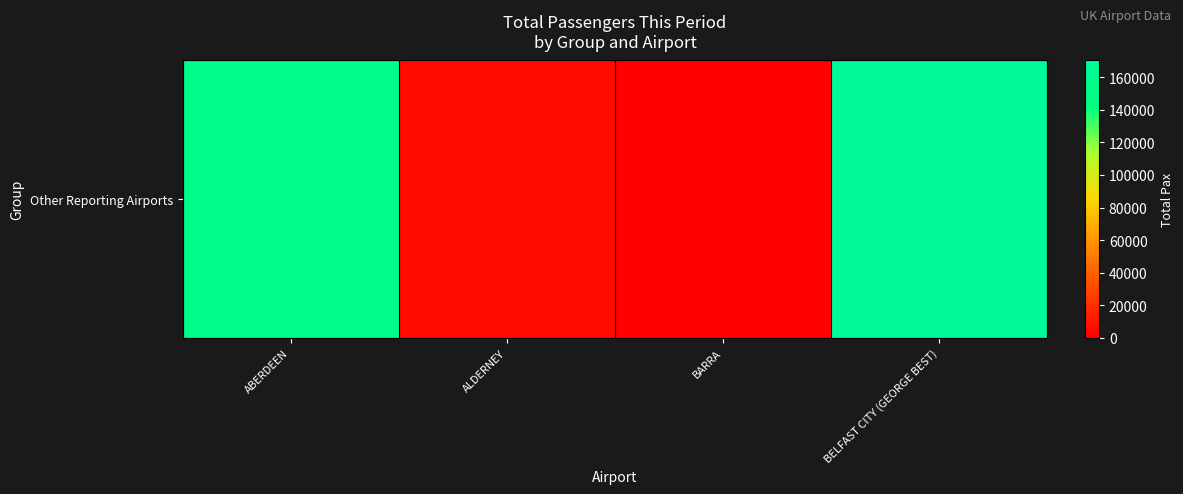

What is the difference between the second highest and minimum values?

151437